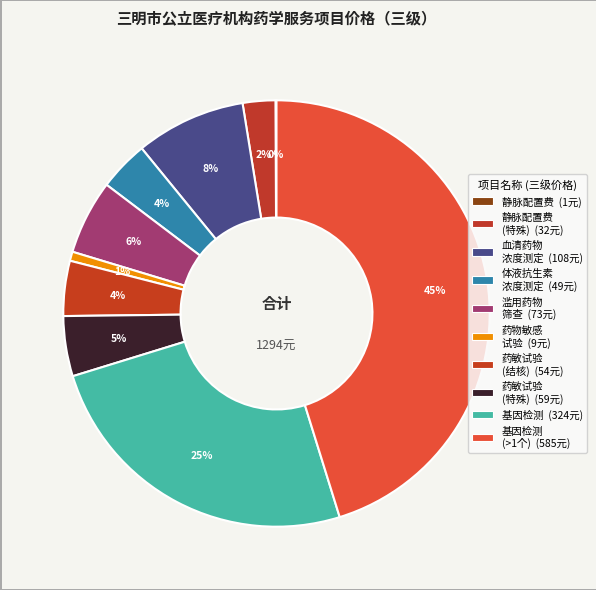

Which category has the smallest portion of the pie?

静脉药物配置费